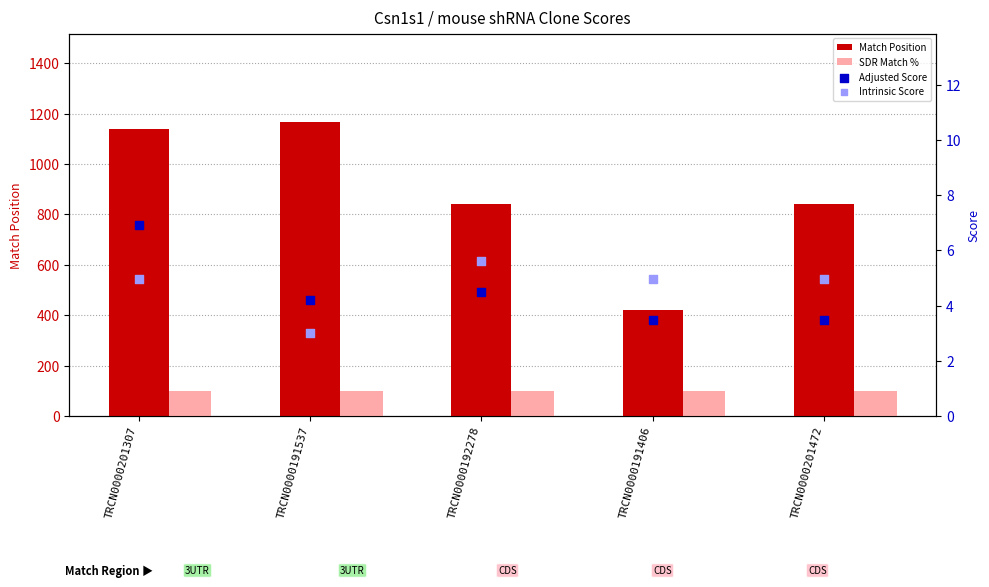

Which series has the largest total across all categories?

Match Position